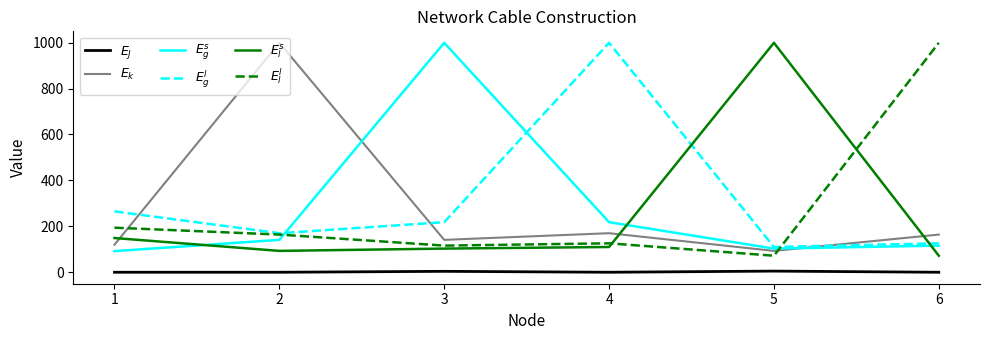

What is the spread (max minus min) of values at 5?

994.0